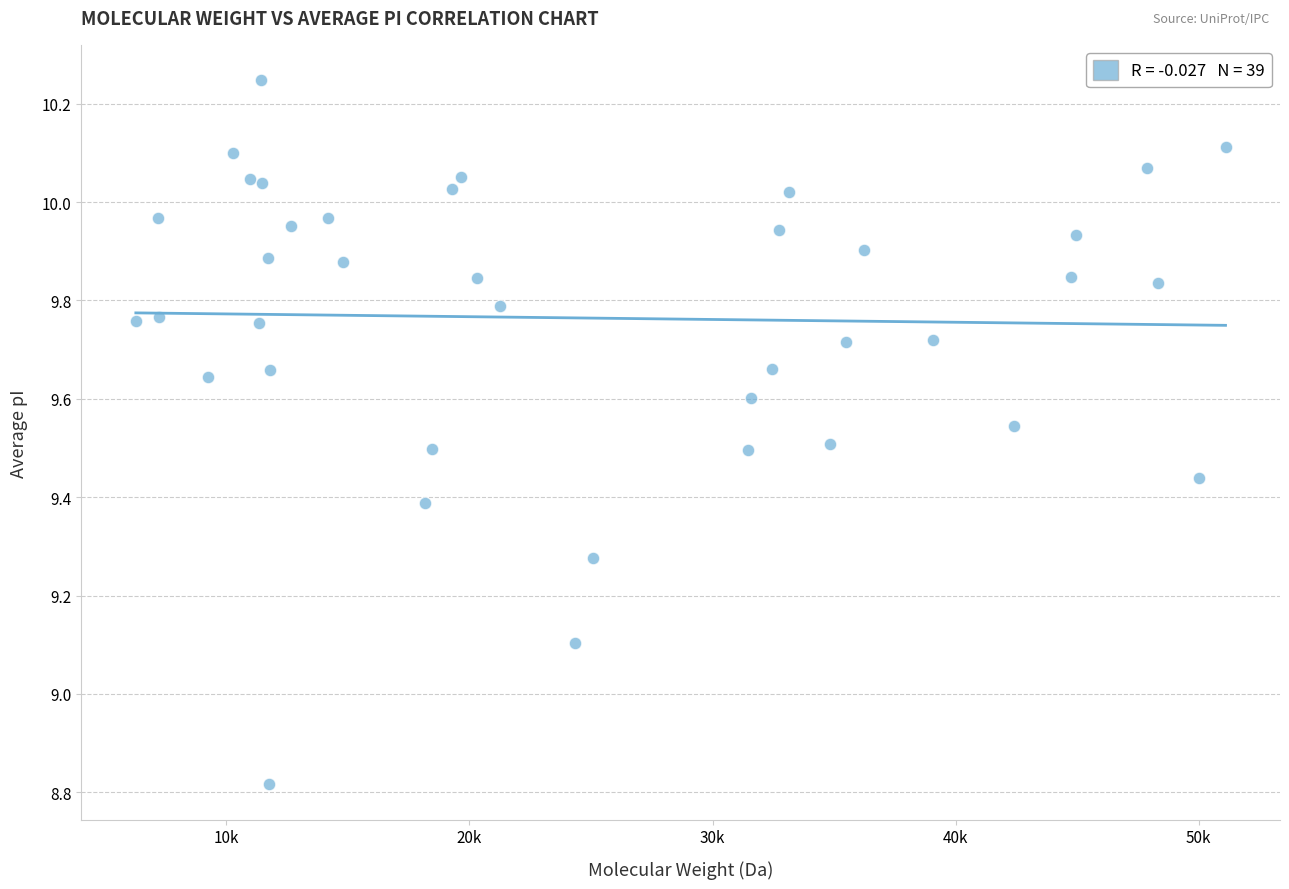

What Y value in the scatter plot is closest to 9?

9.1